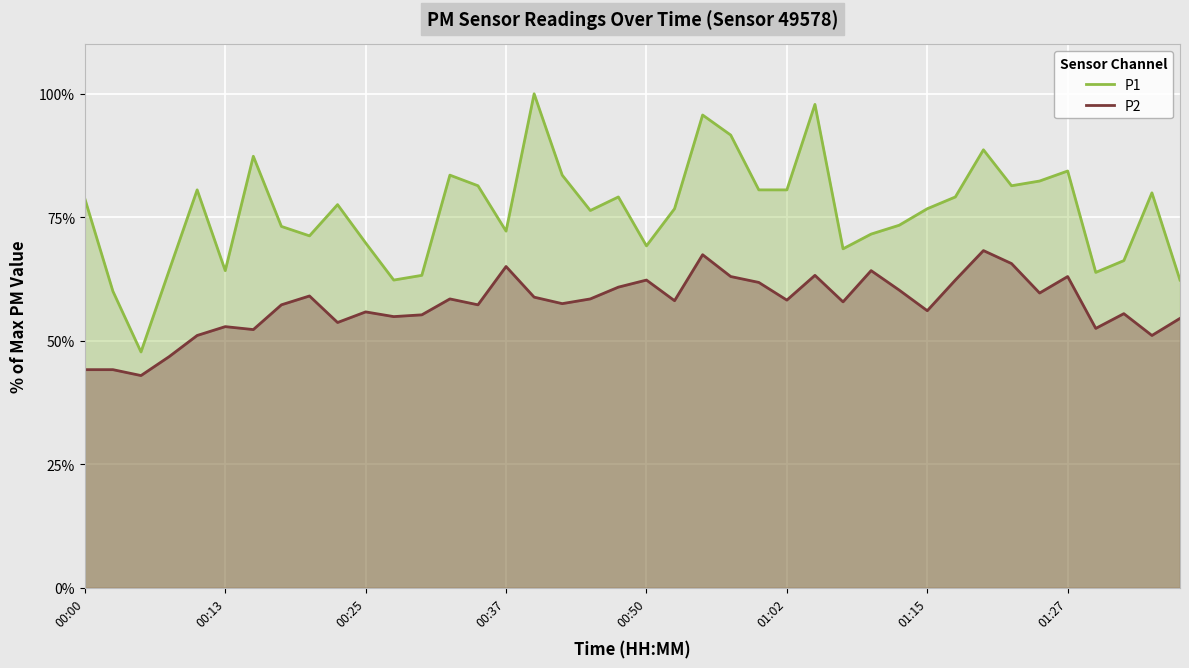

What is the highest value of the P2 series?

68.3